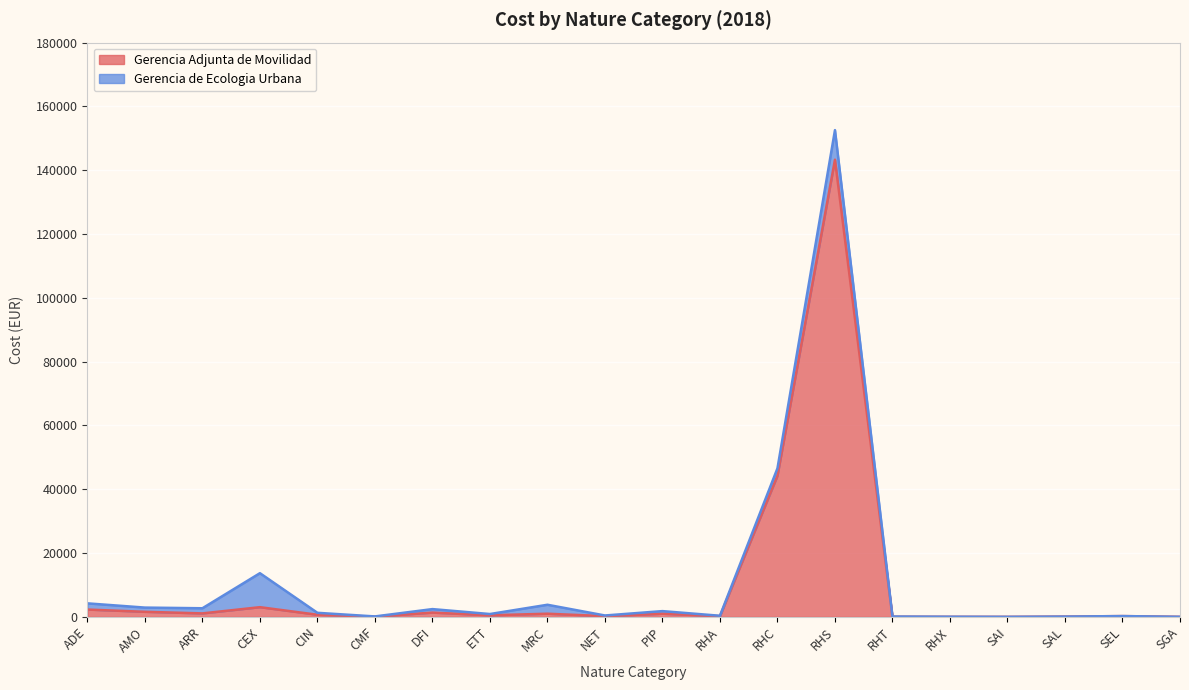

Which label corresponds to the largest value in the chart?

RHS